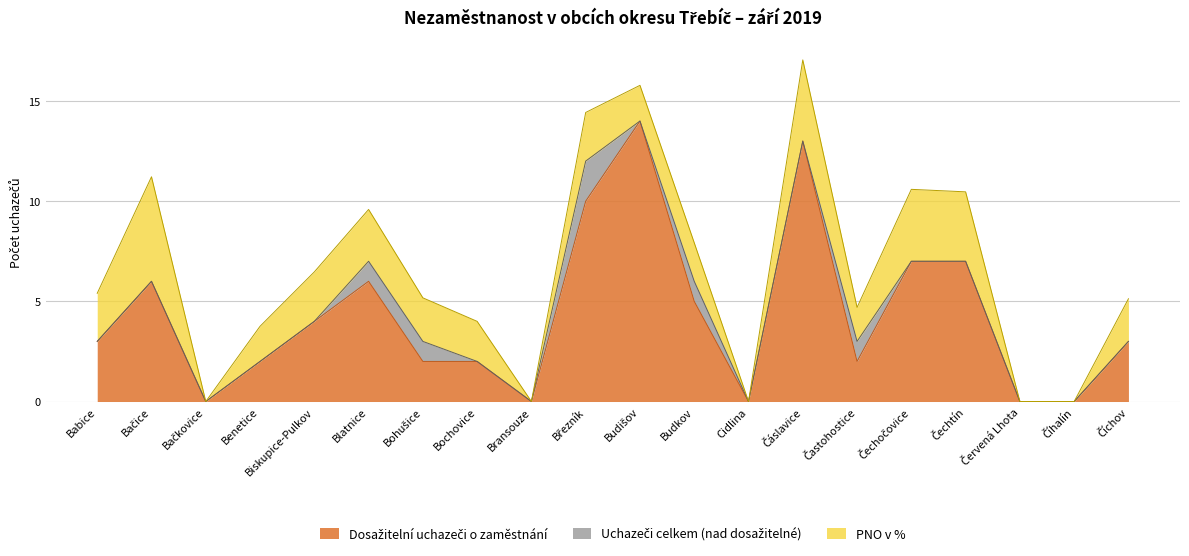

Is the value of Dosažitelní uchazeči o zaměstnání at Čáslavice greater than the value of Uchazeči o zaměstnání celkem at Bochovice?

Yes